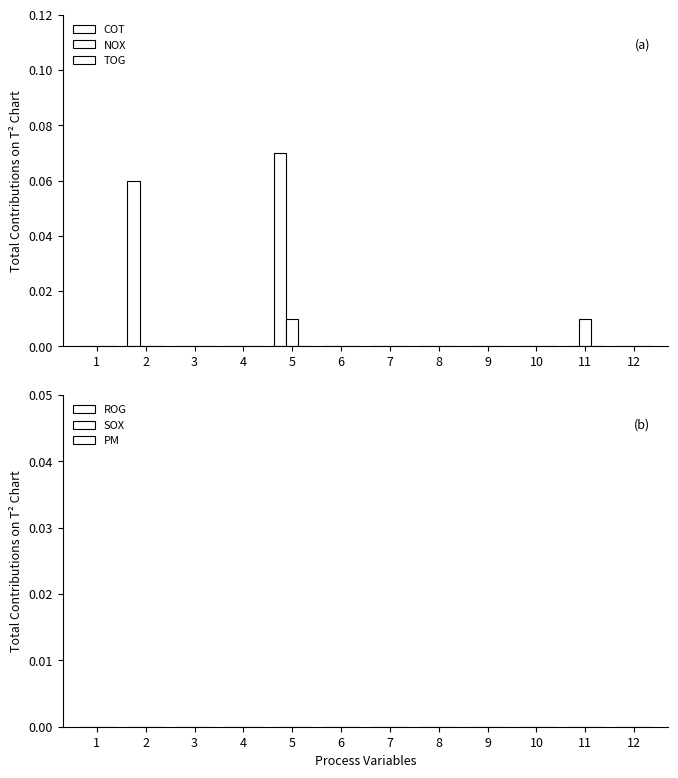

How many groups of bars are there?

12